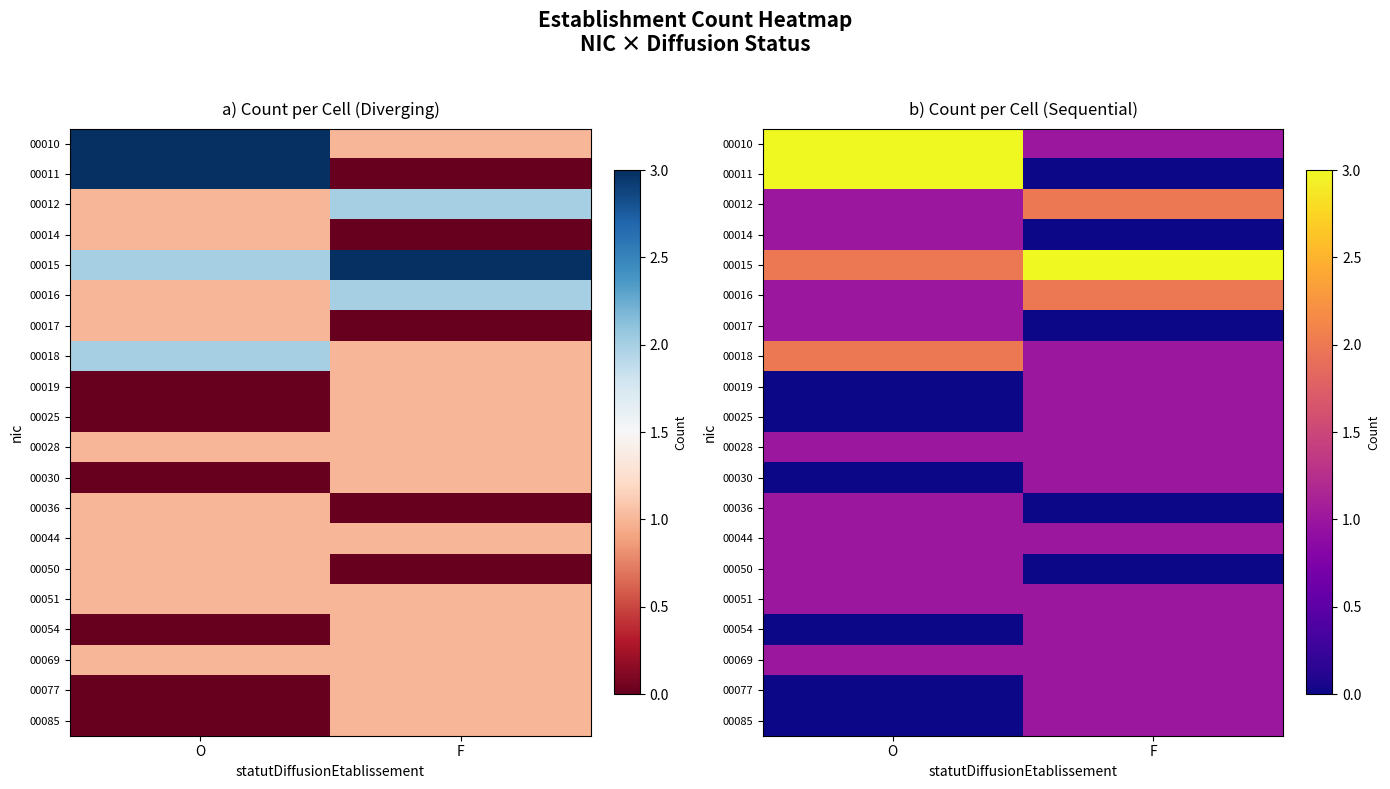

Which has a higher value, F or O?

O